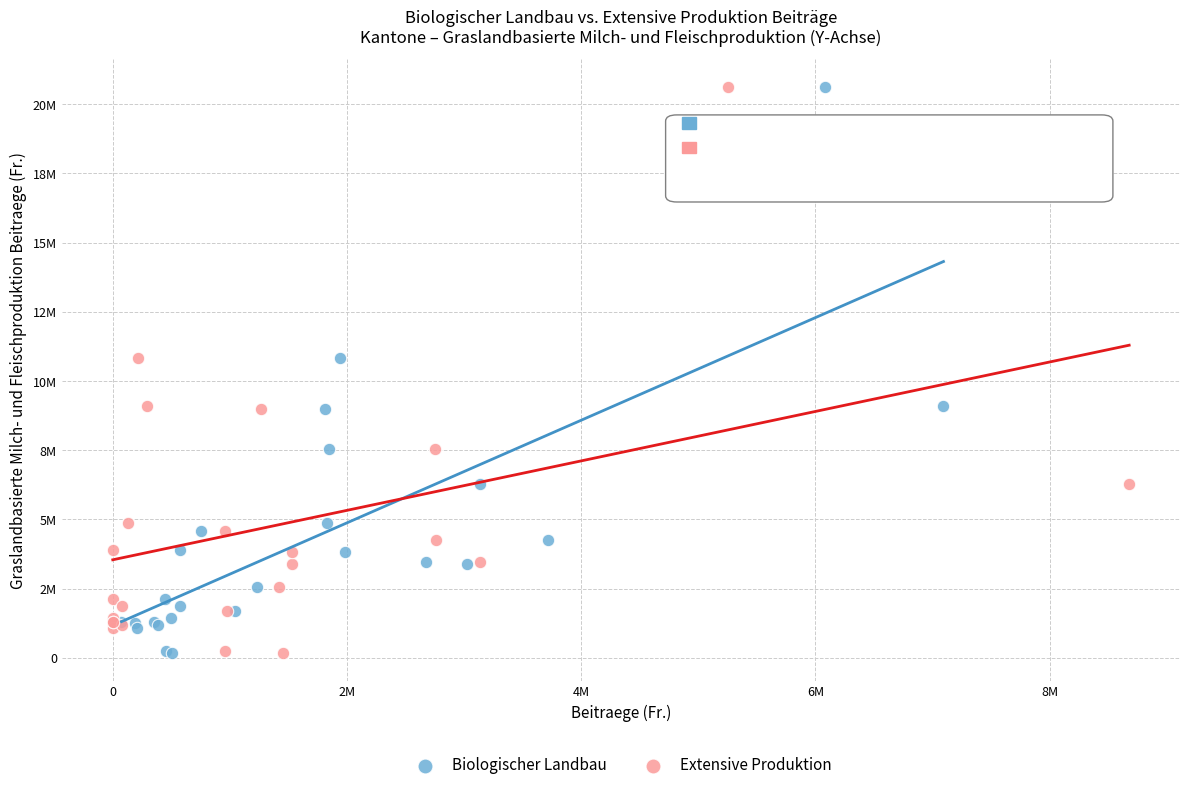

What are all the series names shown in the legend?

Biologischer Landbau, Extensive Produktion